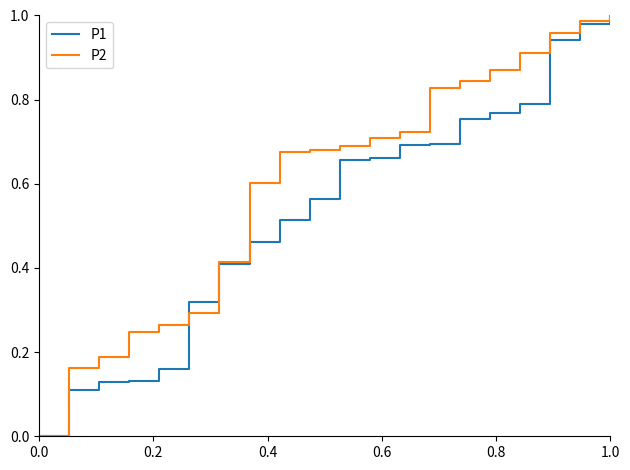

Which series has the largest total across all categories?

P2